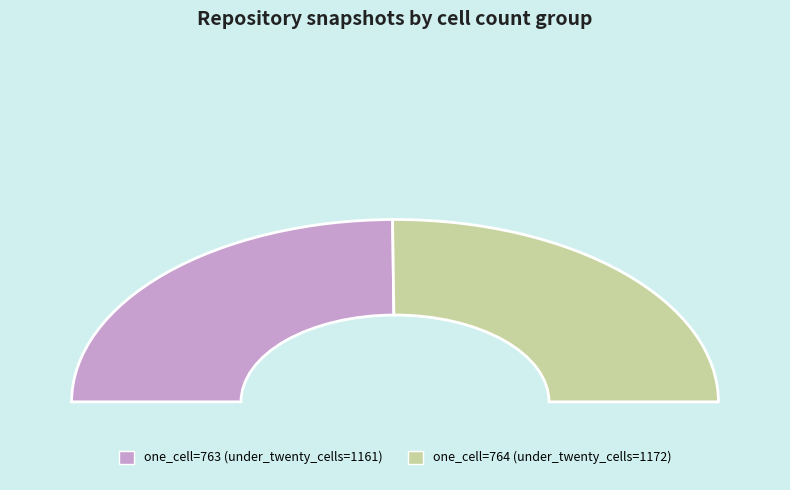

Which slice is the largest?

one_cell (764)